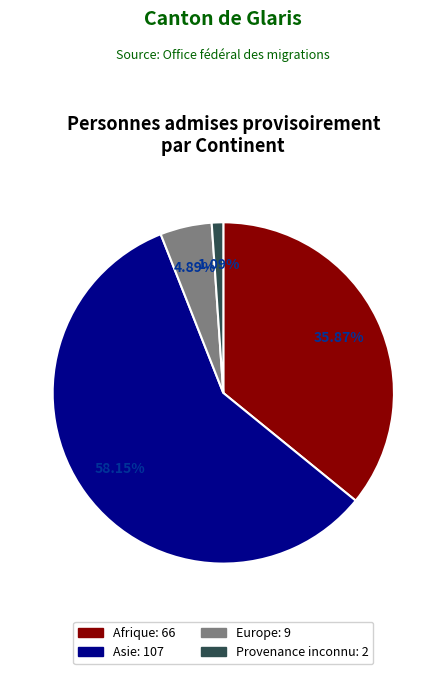

Which category has the smallest portion of the pie?

Provenance inconnu